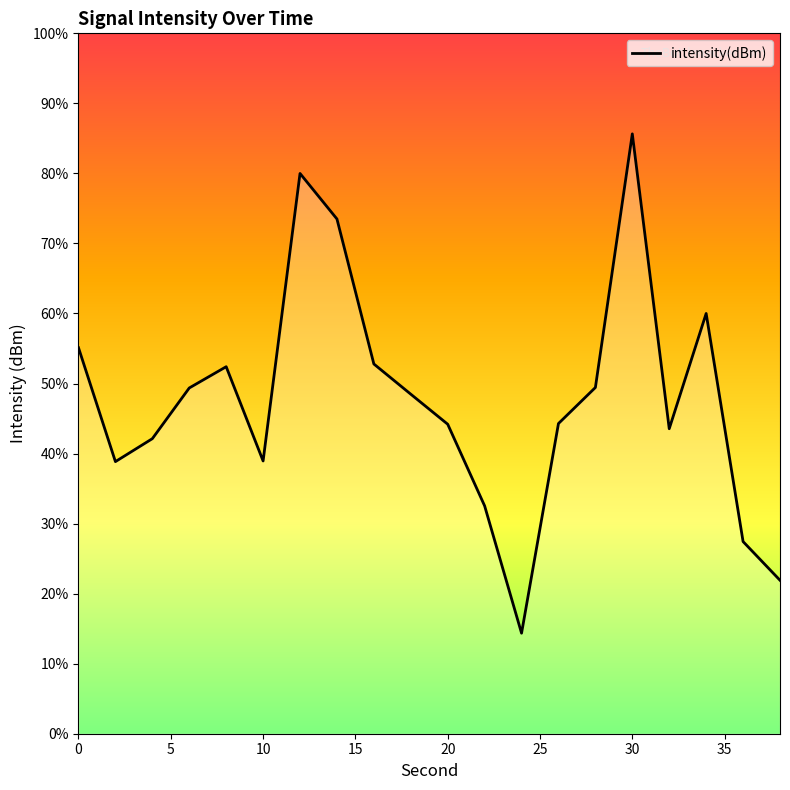

True or false: the data has more than 1 interior local peaks.

True